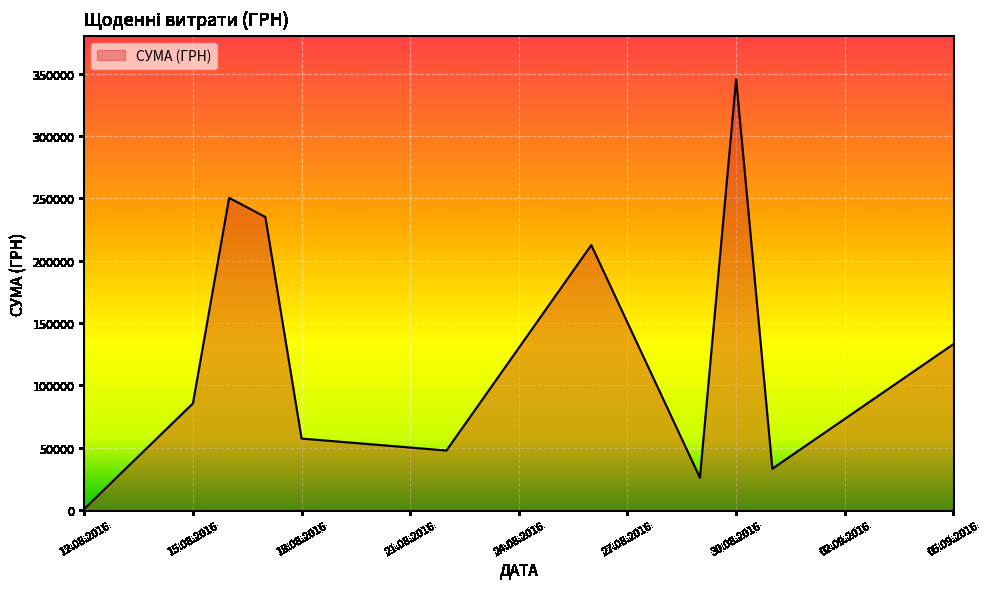

What is the maximum value shown in the chart?

345687.3